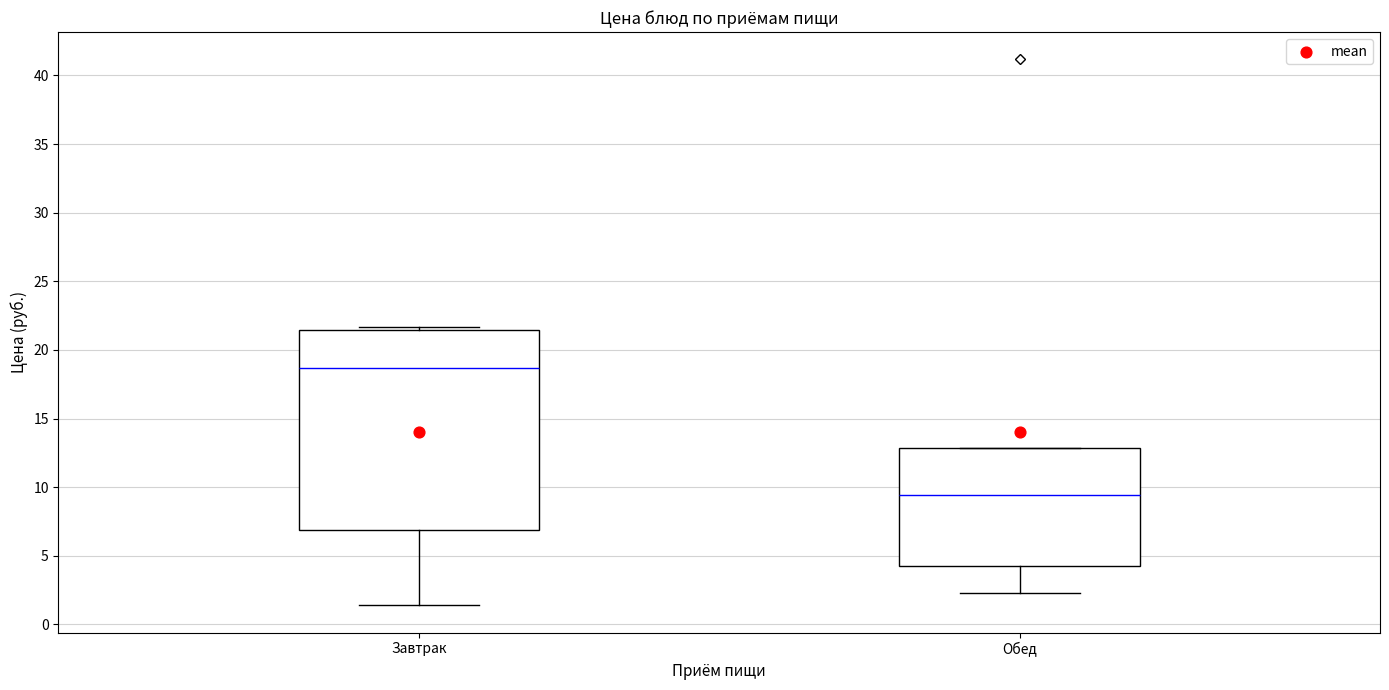

Which box has the highest median line?

Завтрак